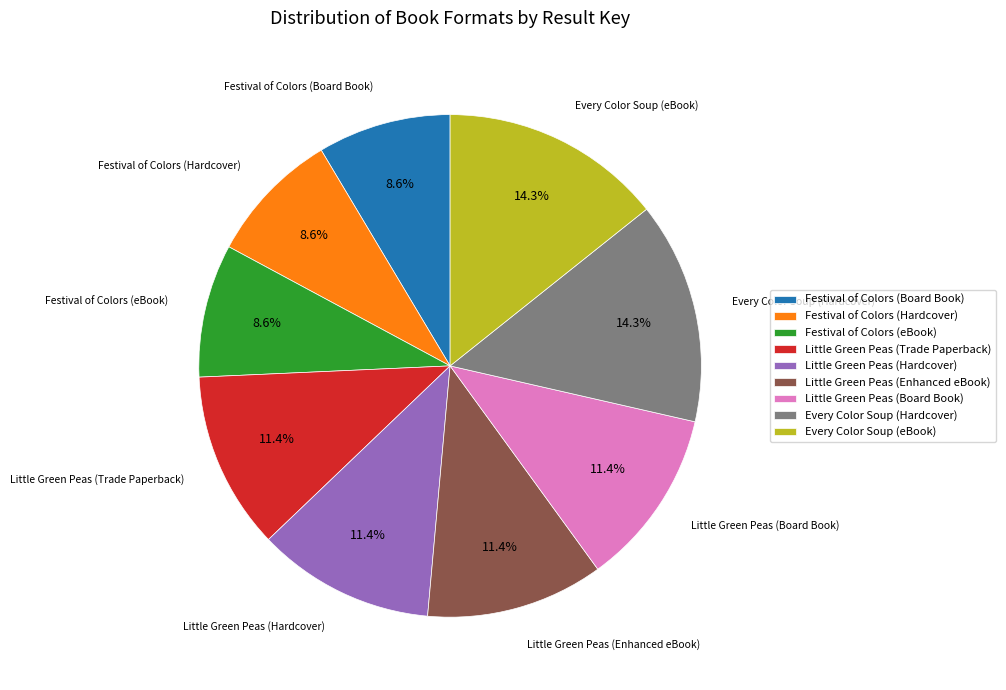

Do Little Green Peas (Enhanced eBook) and Every Color Soup (Hardcover) together represent more than half of the pie?

No